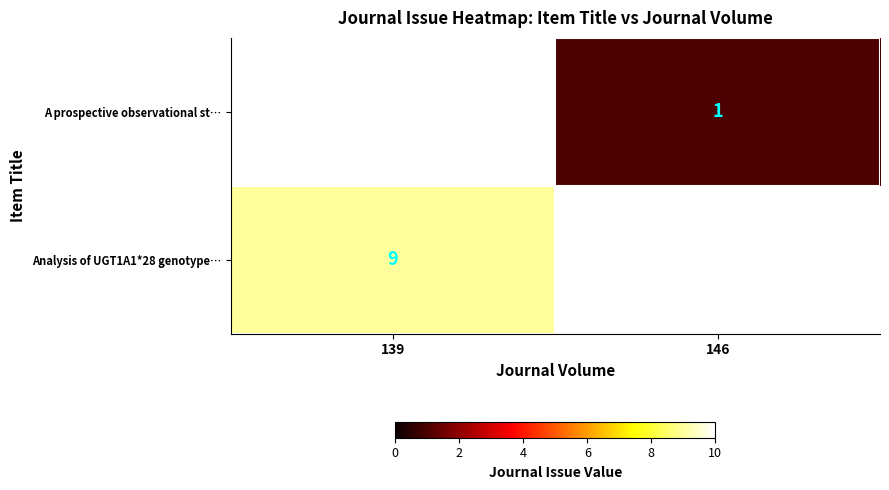

At how many categories does at least one series exceed 6?

1